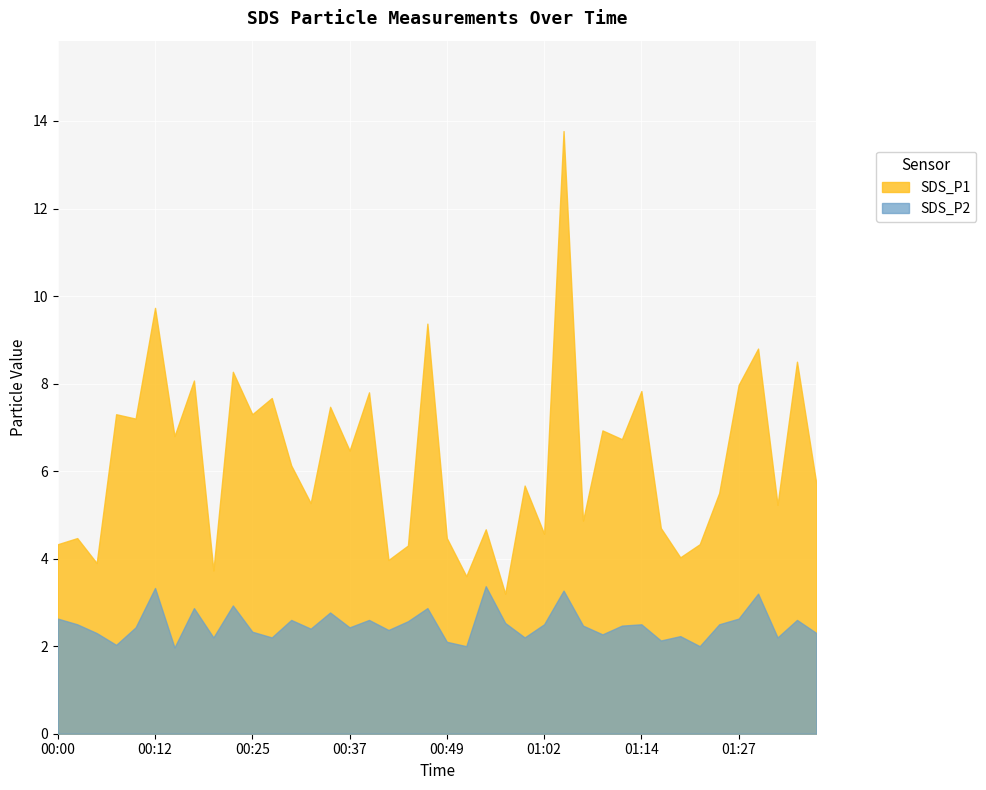

What is the difference between the maximum and minimum values in the SDS_P1 series?

10.6